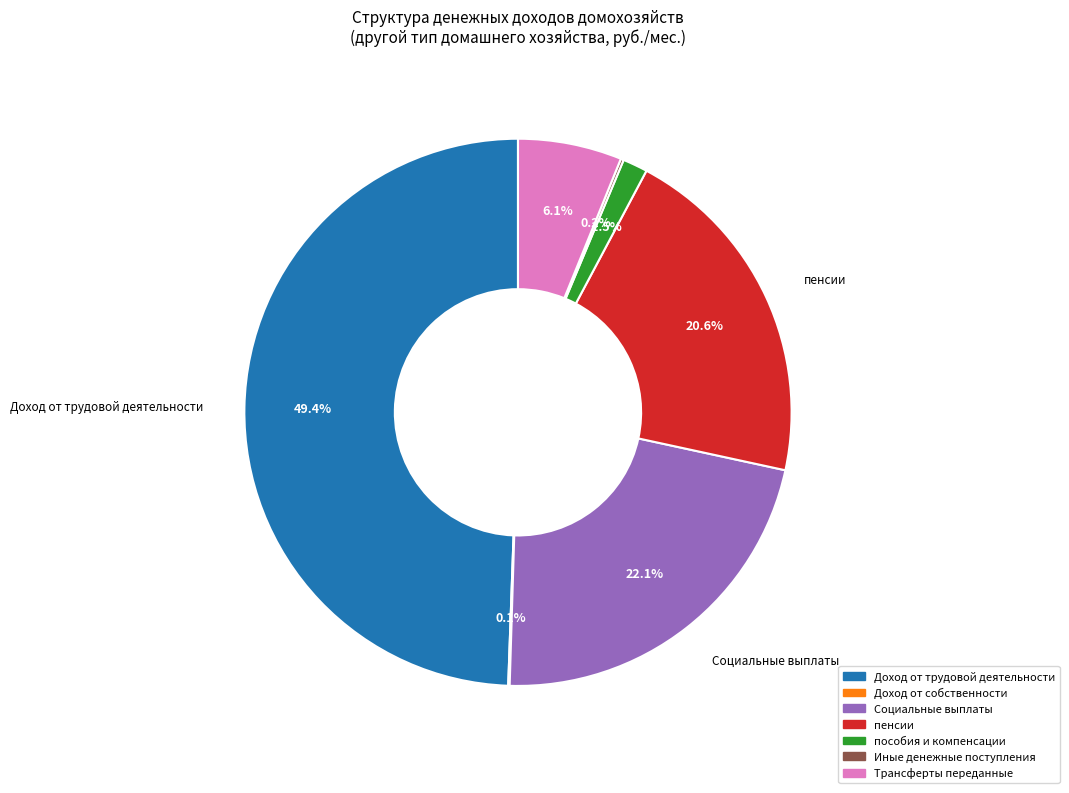

Which category has the biggest portion of the pie?

Доход от трудовой деятельности